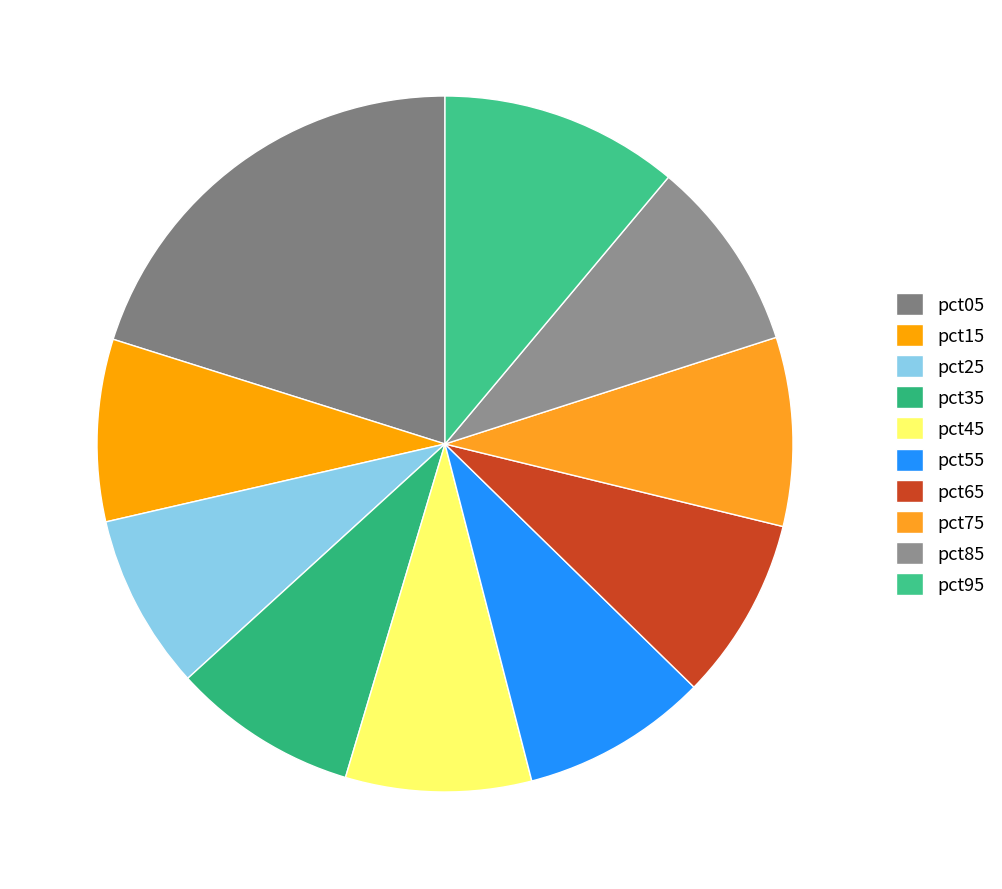

True or false: pct85 accounts for 22% of the total.

False